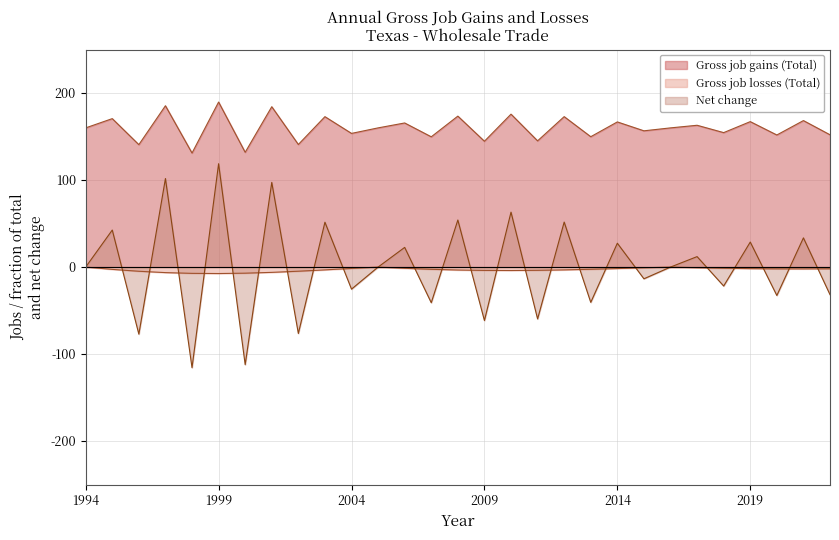

True or false: Gross job gains (Total) has a value of 293 at 2015.

False